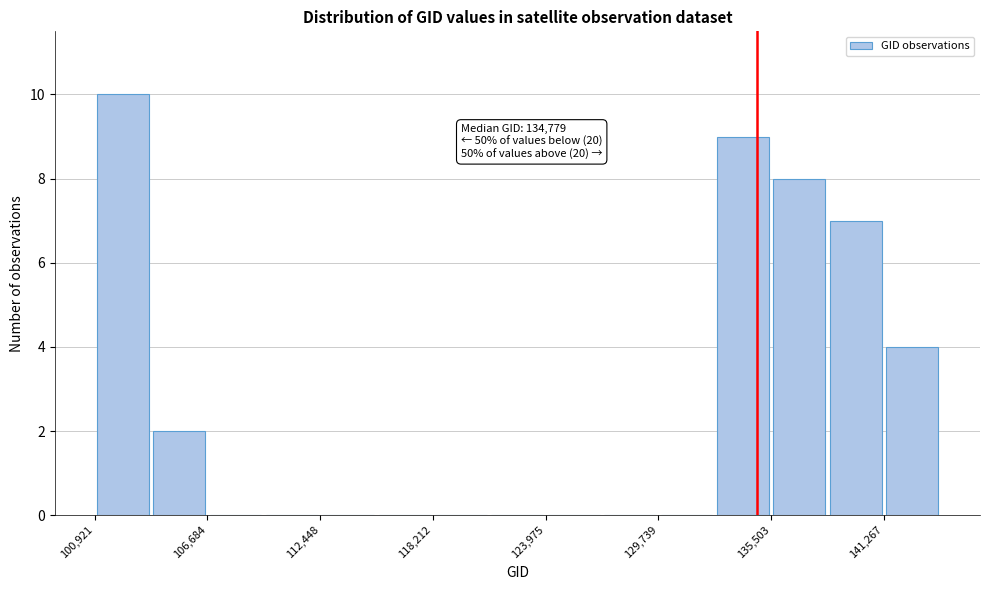

Around what value on the x-axis is the tallest bar? Give the approximate position of its centre, as read against the axis.

102000